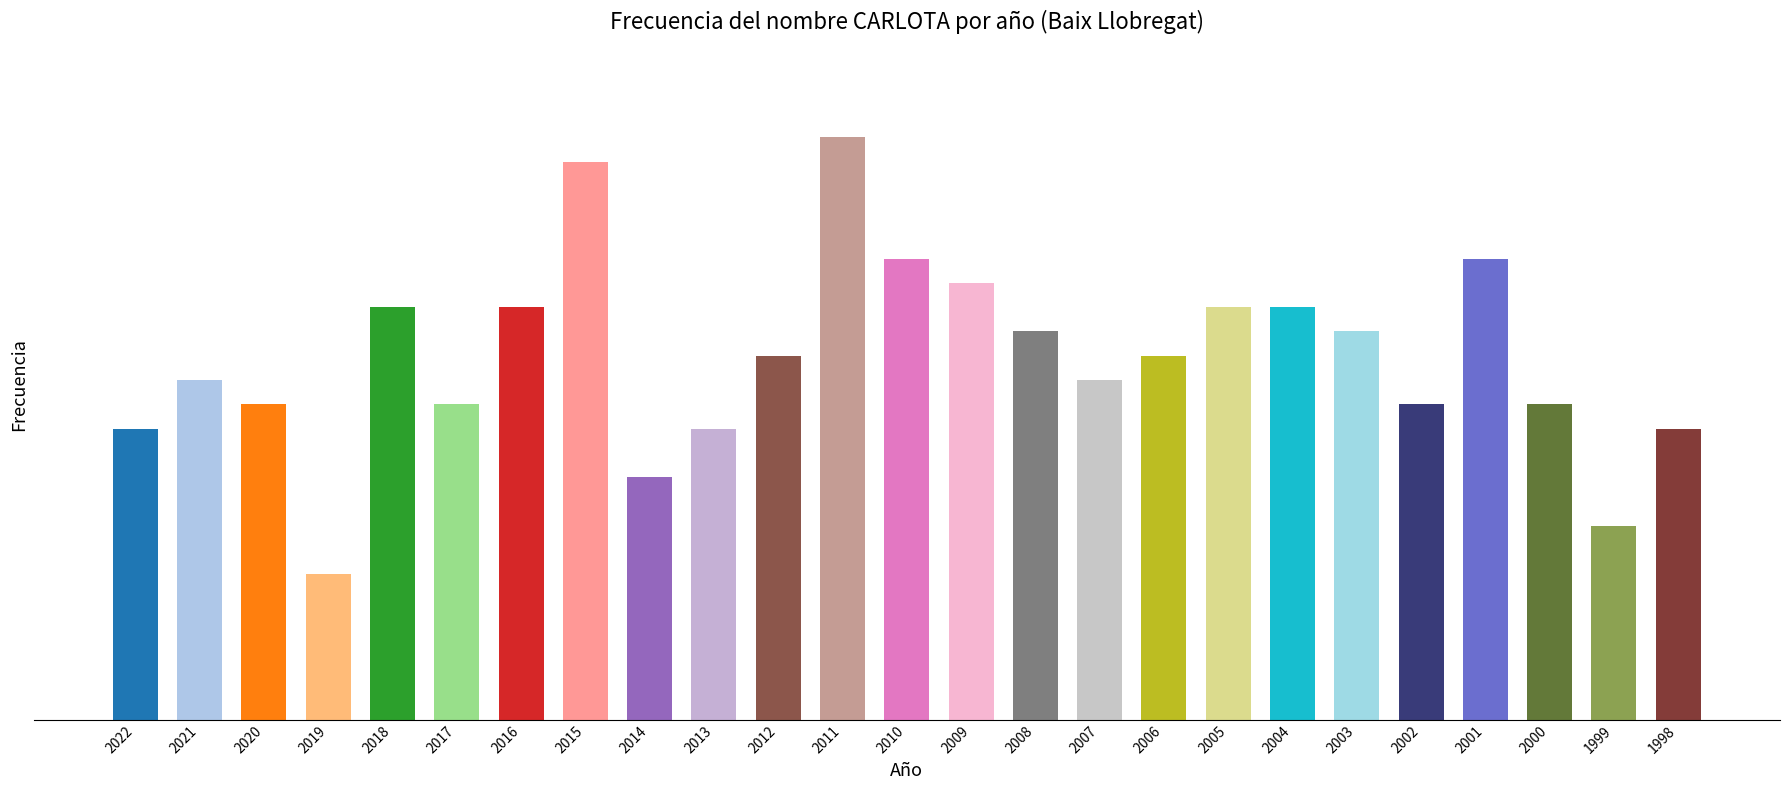

True or false: the data shows 5 at 2003.

False